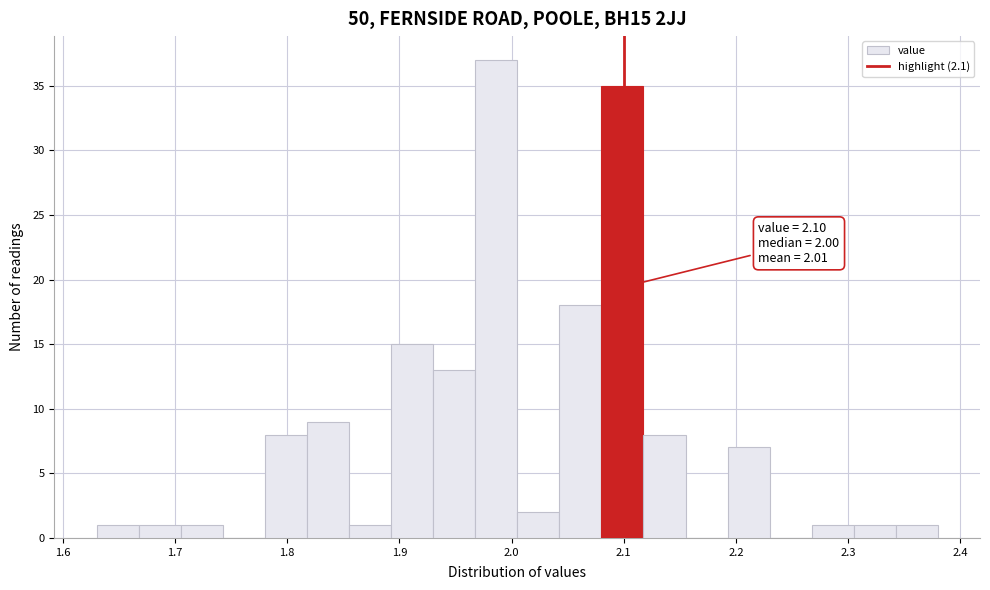

Read against the x-axis, roughly where is the centre of the tallest bar?

1.99